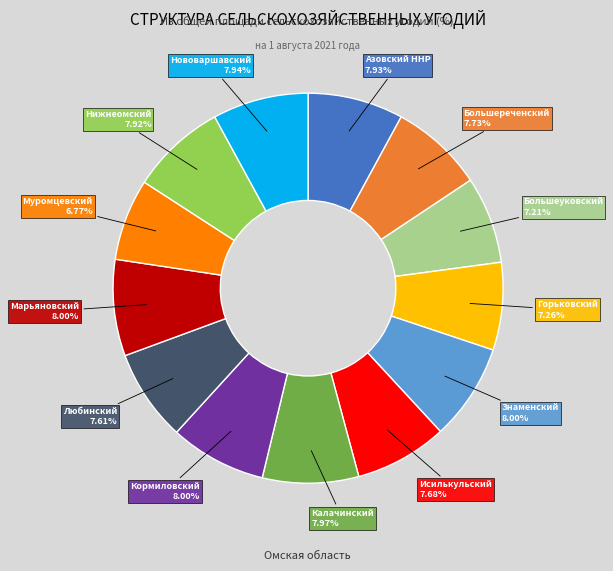

Is there any slice that represents more than half of the pie?

No